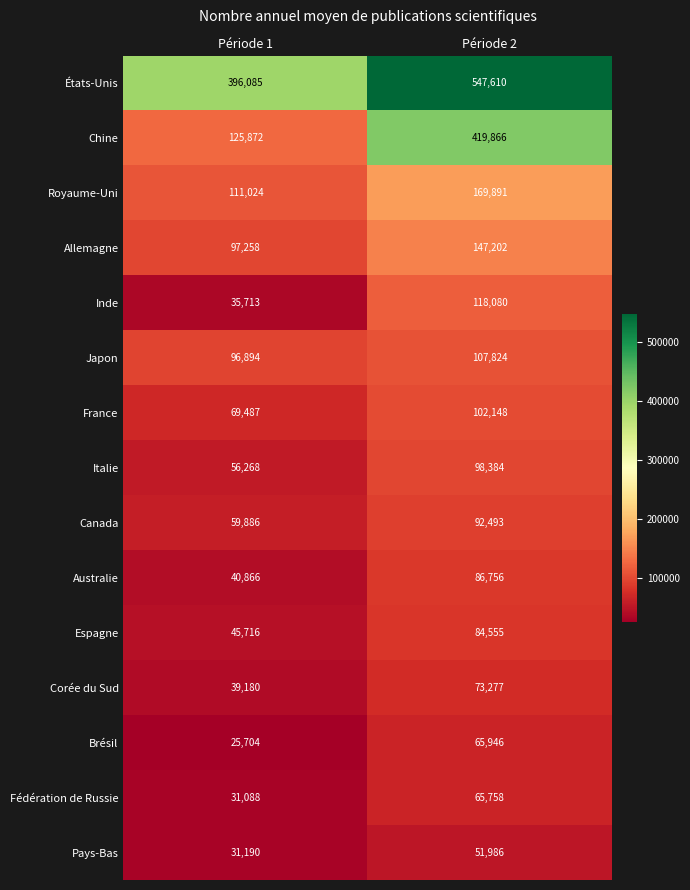

At which category does the chart reach its peak across all series?

Période 2